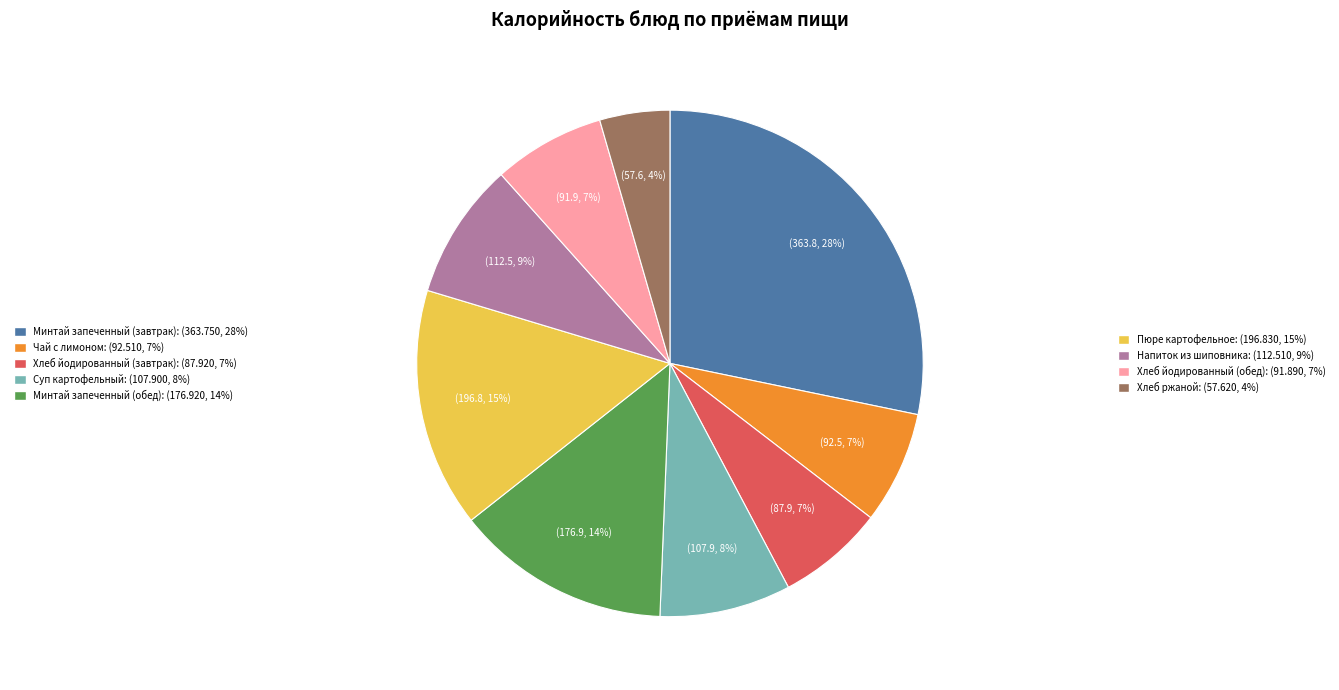

Is there any slice that represents more than half of the pie?

No